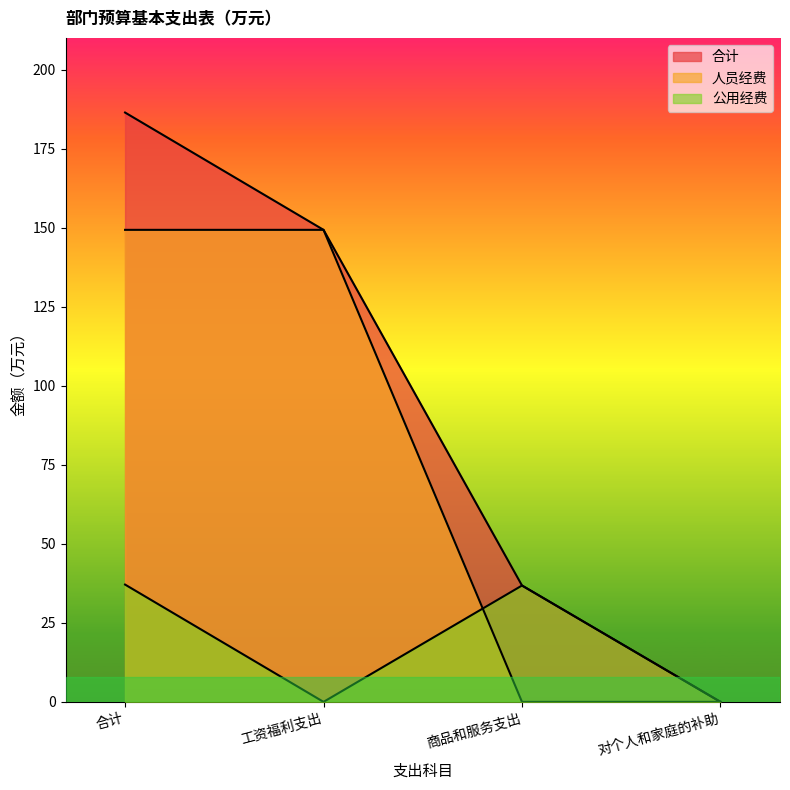

Between 合计 and 商品和服务支出, which series saw the biggest shift?

合计